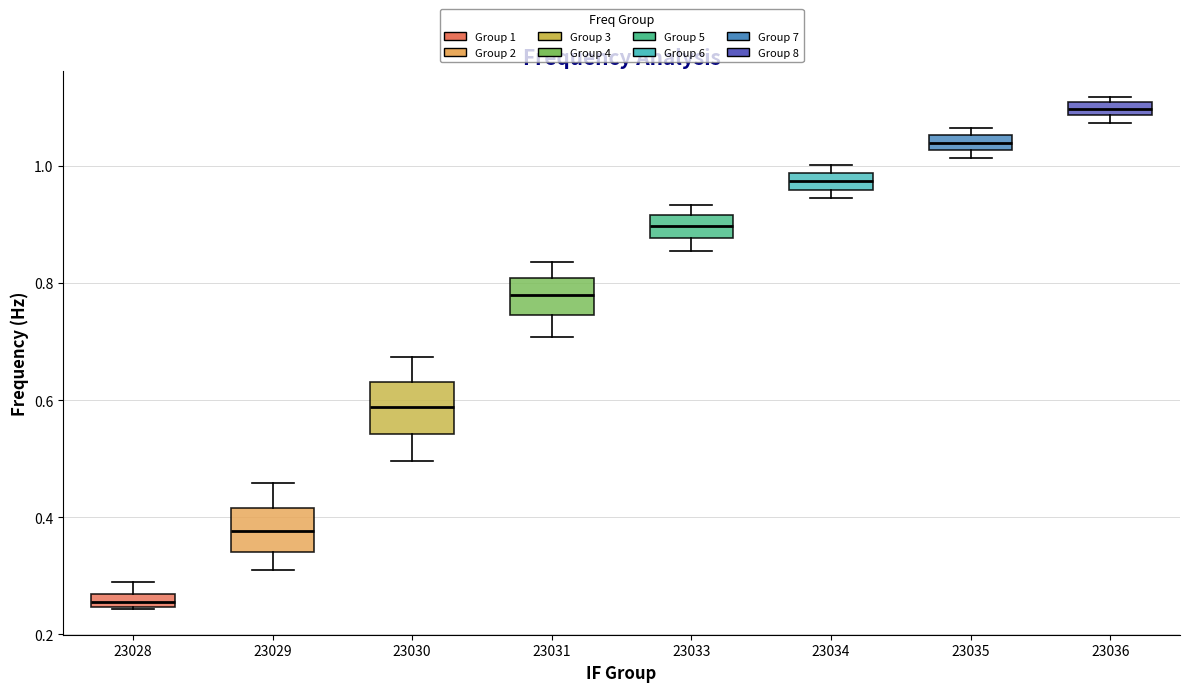

Which box has the lowest median line?

23028